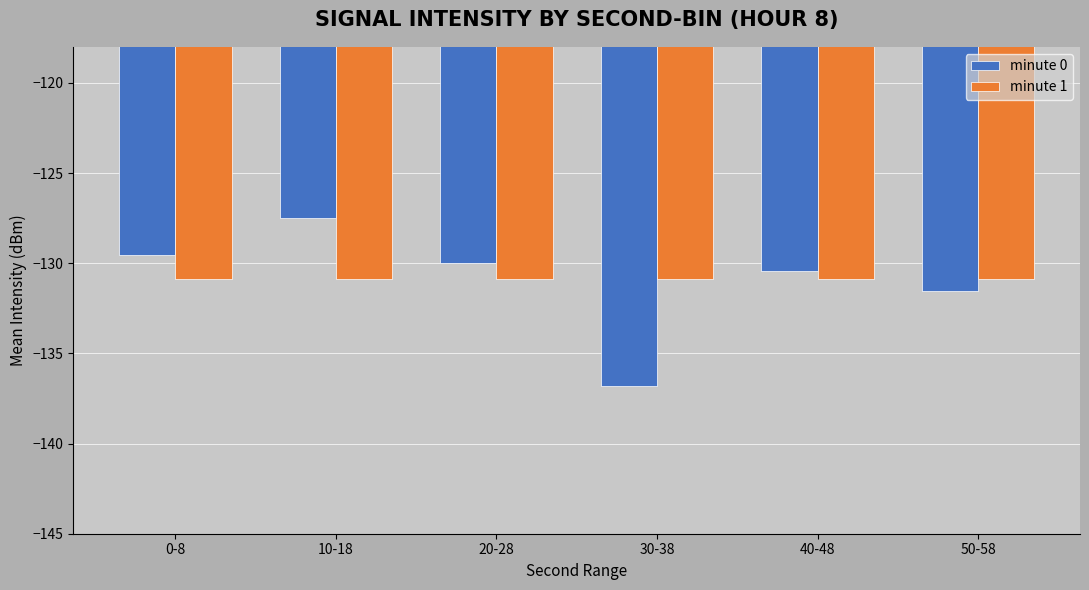

True or false: minute 0 has a value of -127.5 at 10-18.

True